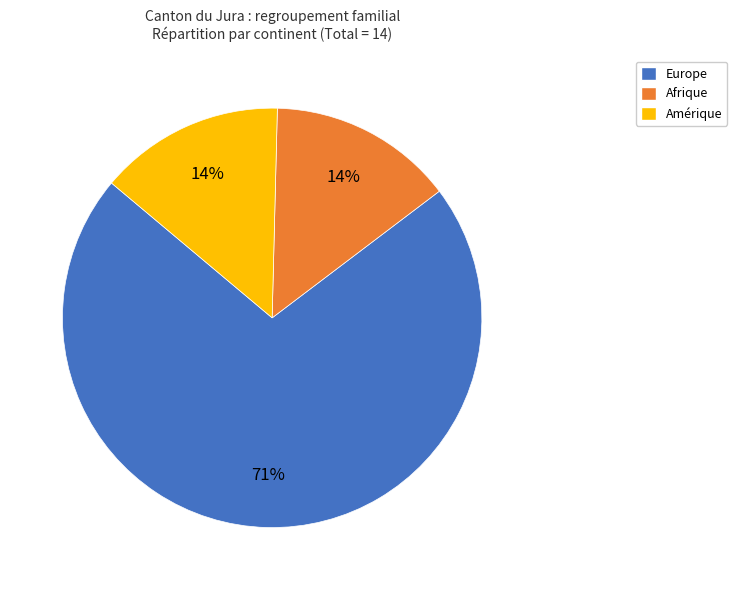

Is there a majority slice in this chart?

Yes